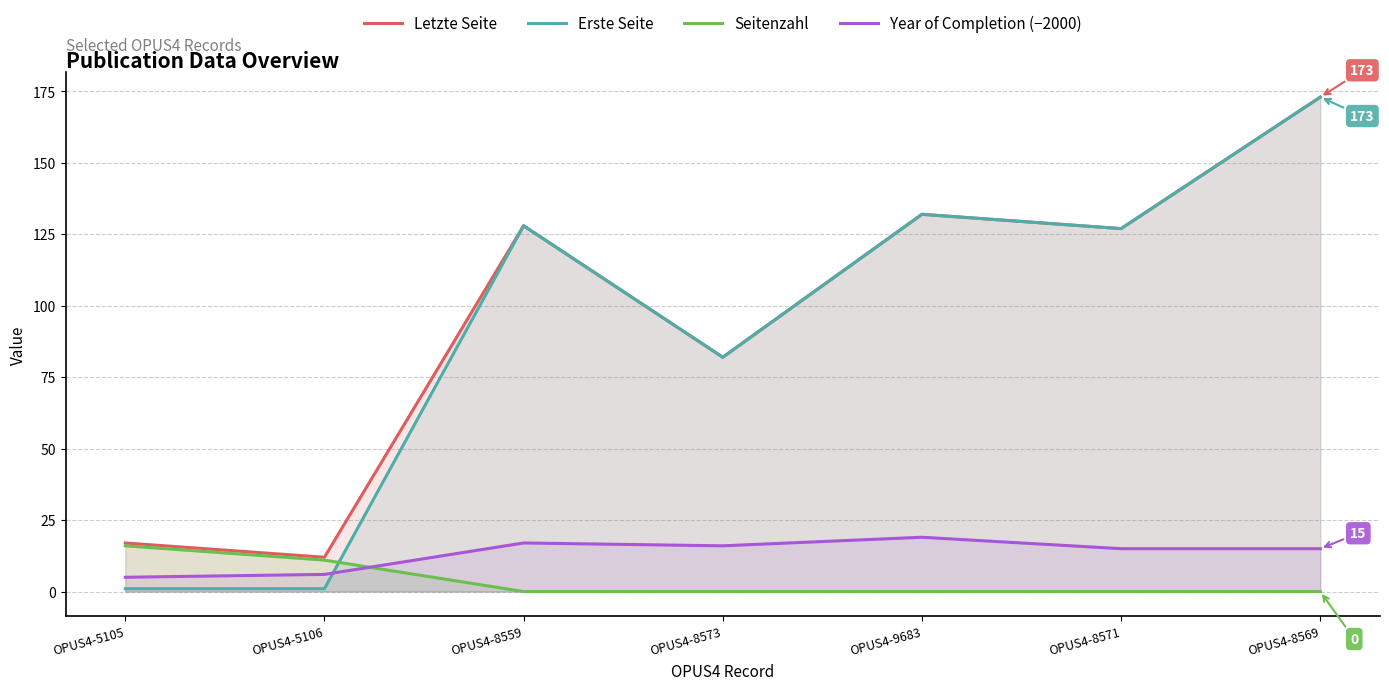

In Letzte Seite, how many points are higher than both neighbors (excluding endpoints)?

2